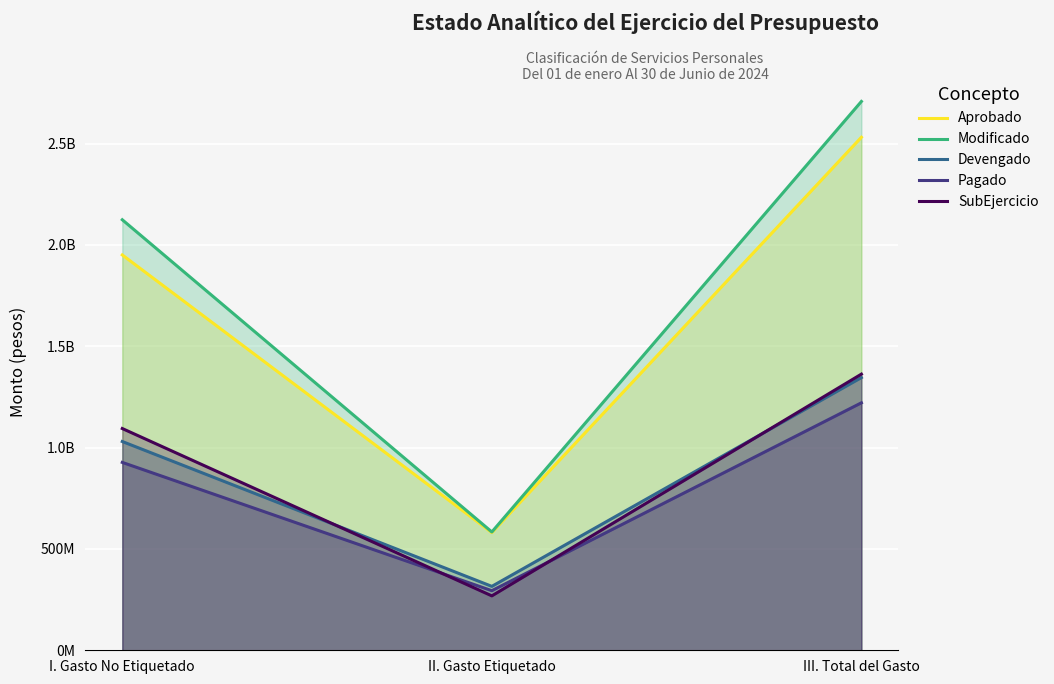

Rank the series at III. Total del Gasto from lowest to highest value.

Pagado, Devengado, SubEjercicio, Aprobado, Modificado